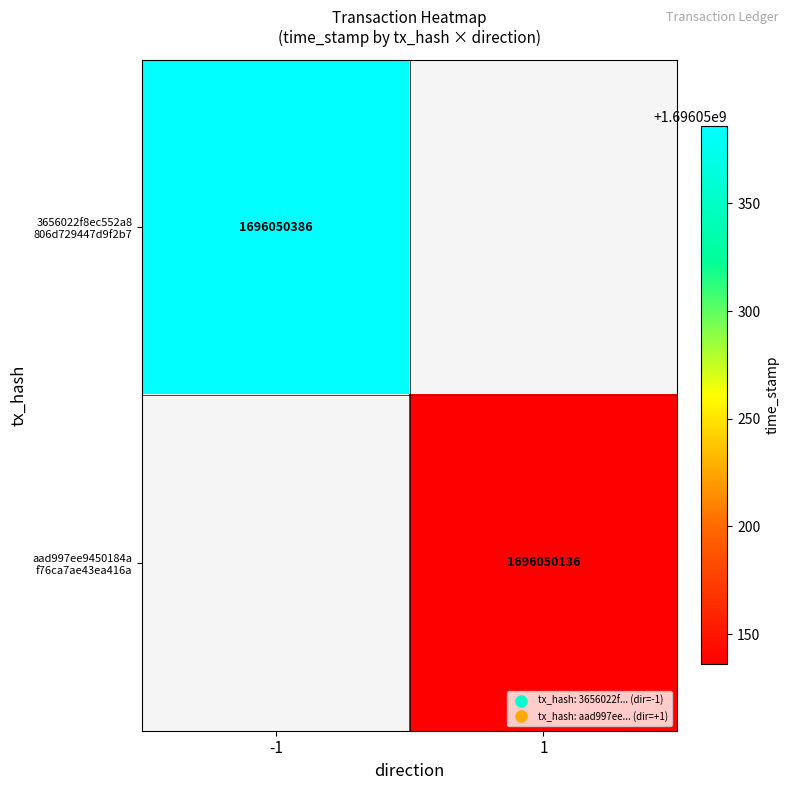

True or false: aad997ee9450184af76ca7ae43ea416a1e9f119 has a value of 1 at 0.

False